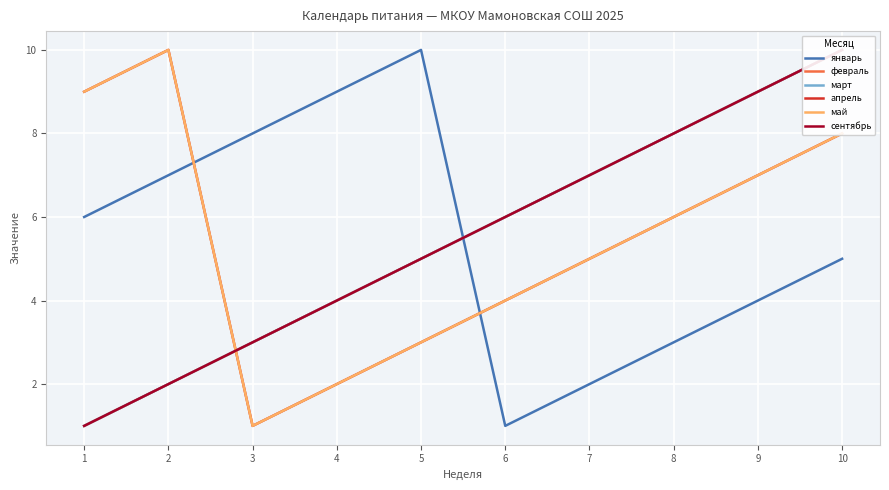

What is the approximate value of март at 6?

6